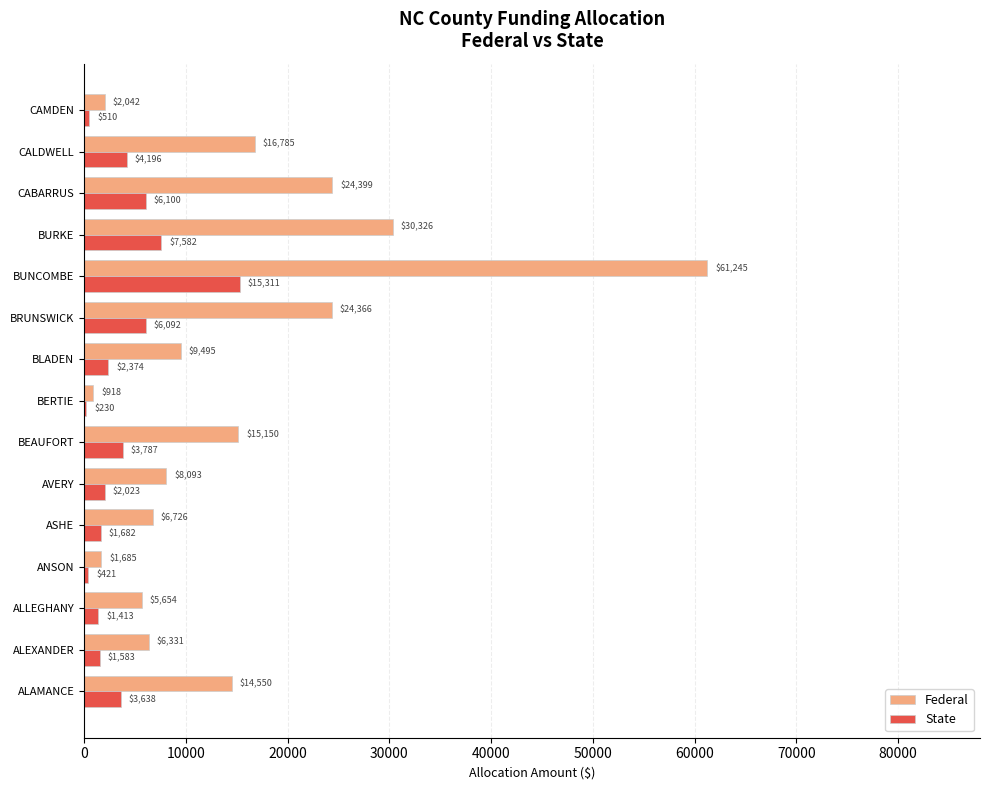

How many distinct data groups are displayed?

2